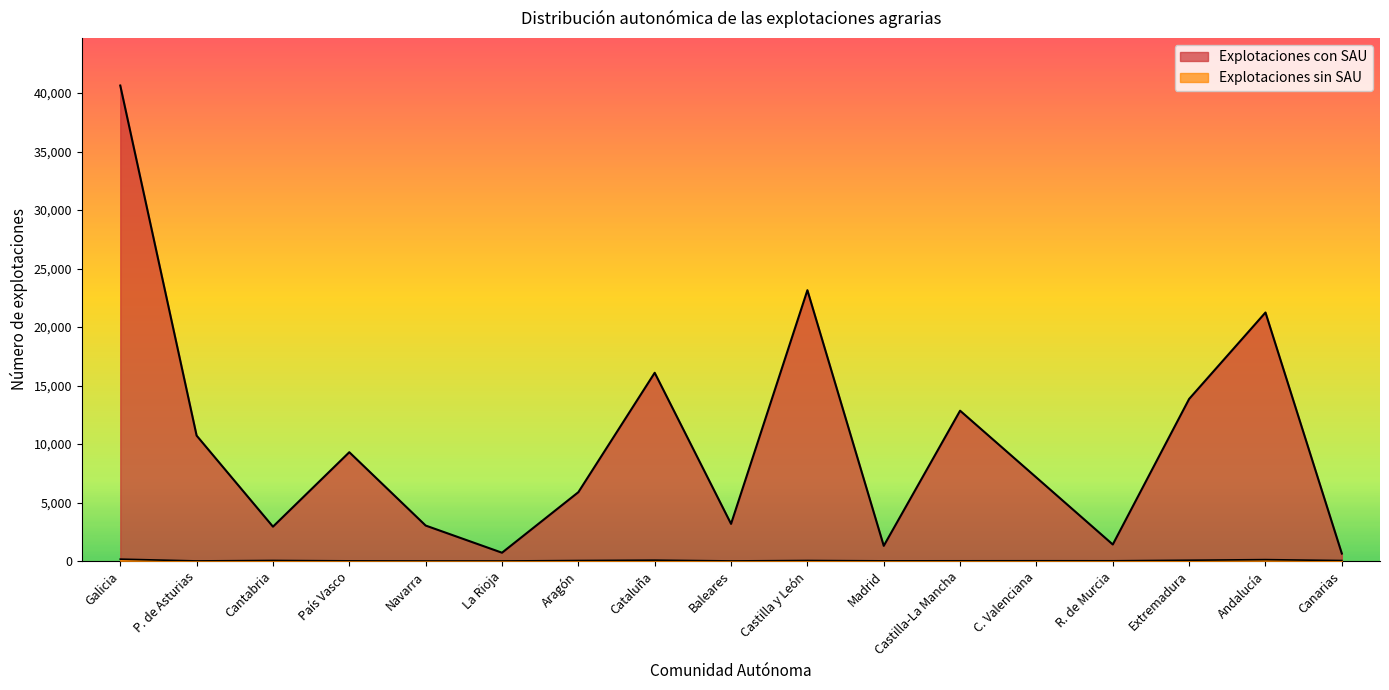

Reading left to right, what are all the values shown in this chart?

Explotaciones con SAU: Galicia=40648	P. de Asturias=10722	Cantabria=2937	País Vasco=9302	Navarra=3032	La Rioja=709	Aragón=5885	Cataluña=16093	Baleares=3175	Castilla y León=23151	Madrid=1297	Castilla-La Mancha=12851	C. Valenciana=7136	R. de Murcia=1412	Extremadura=13856	Andalucía=21245	Canarias=637
Explotaciones sin SAU: Galicia=160	P. de Asturias=7	Cantabria=47	País Vasco=13	Navarra=2	La Rioja=1	Aragón=42	Cataluña=73	Baleares=6	Castilla y León=44	Madrid=13	Castilla-La Mancha=17	C. Valenciana=21	R. de Murcia=19	Extremadura=68	Andalucía=118	Canarias=42